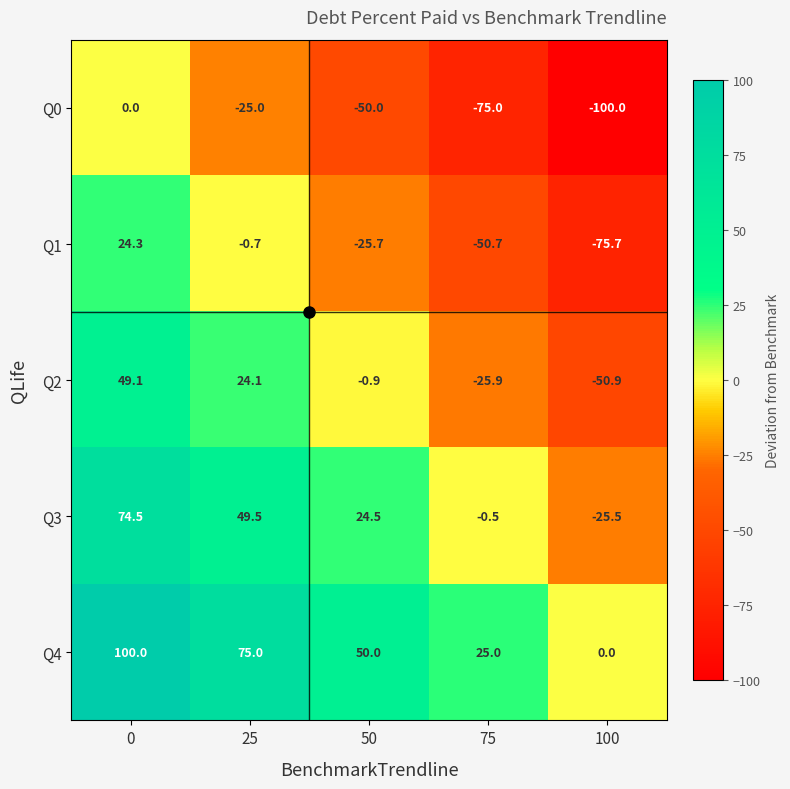

The value of Q2 at 0 is 49.1. True or false?

True